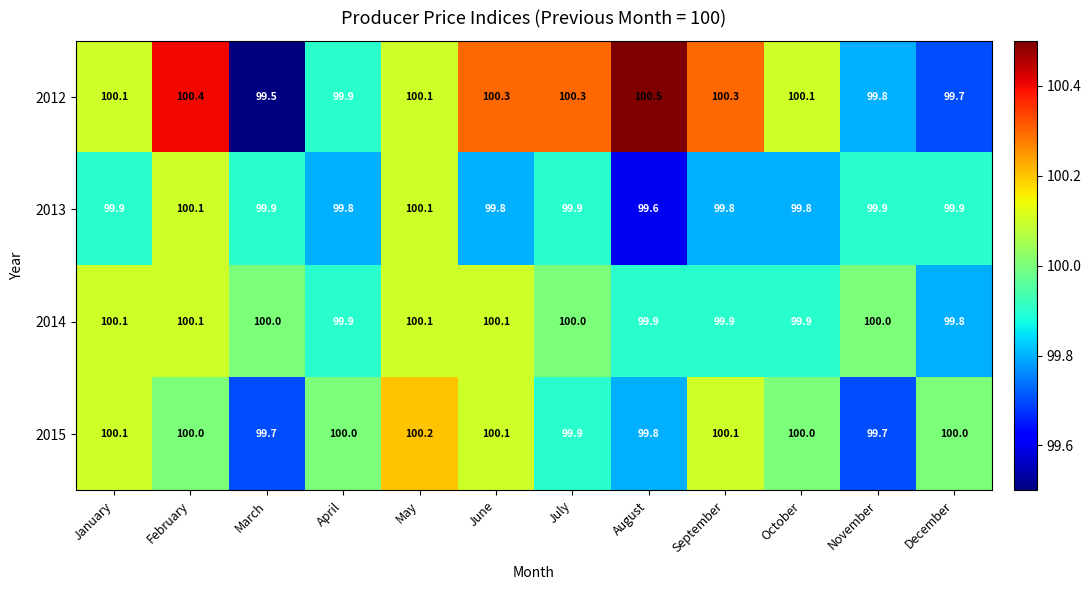

The value of 2015 at October is 100.0. True or false?

True